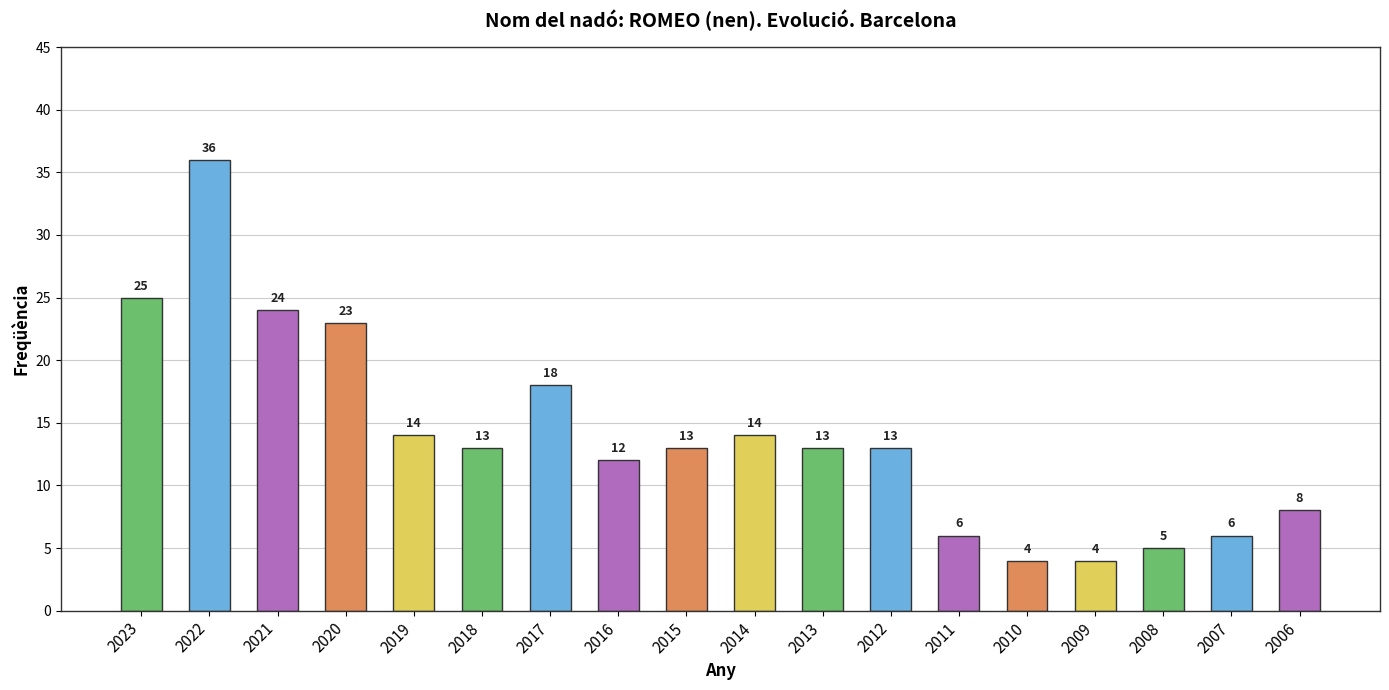

What is the maximum value shown in the chart?

36